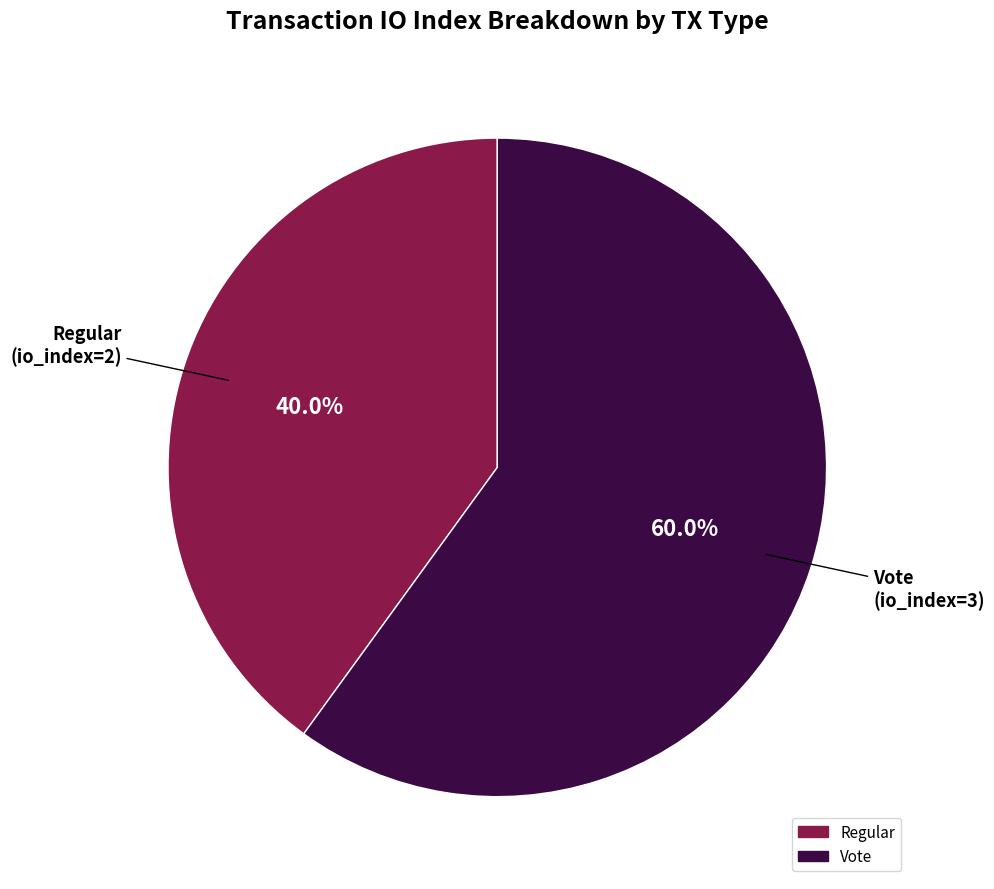

What percentage is the Regular slice, to the nearest percent?

40%